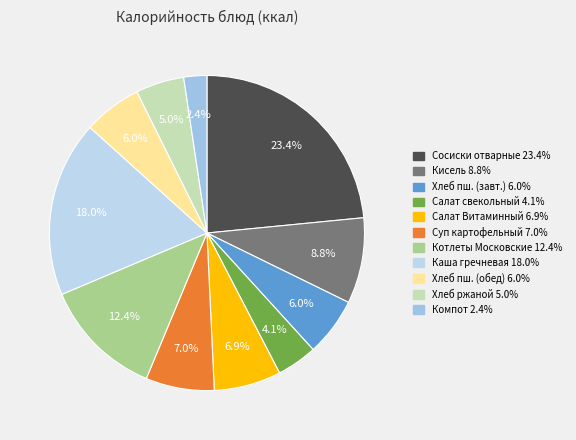

How many slices are in this pie chart?

11